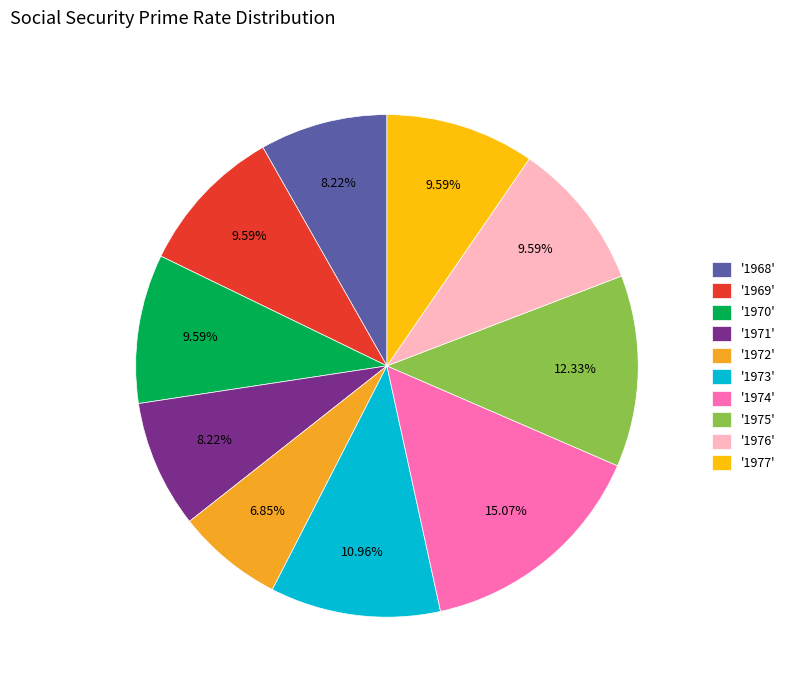

What is the ratio of the value at '1975' to the value at '1968'?

1.5